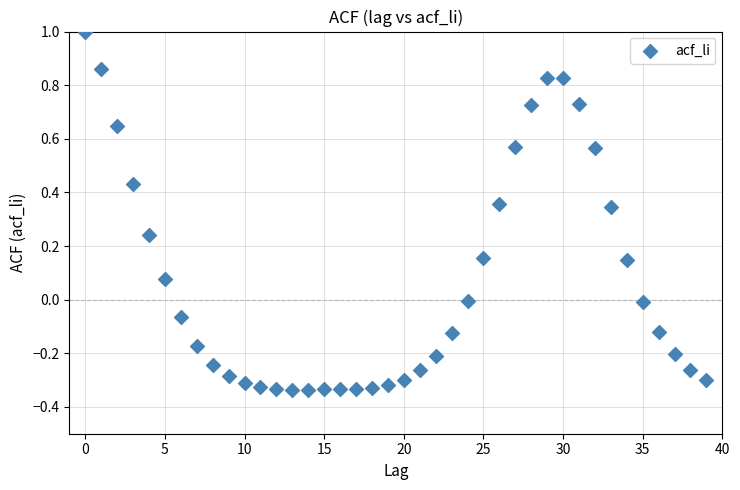

What is the range of Y values (max minus min)?

1.3